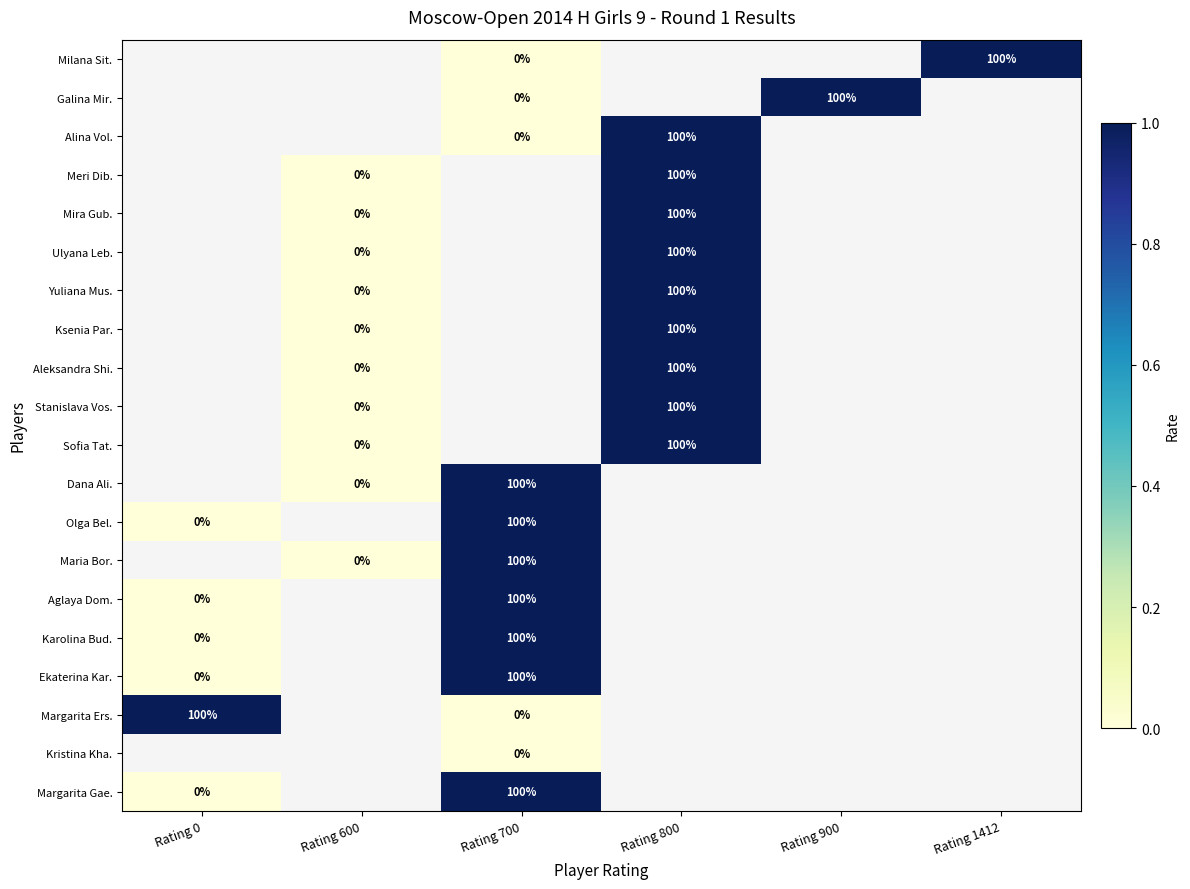

Which has a higher value, Rating 1412 or Rating 700?

Rating 1412